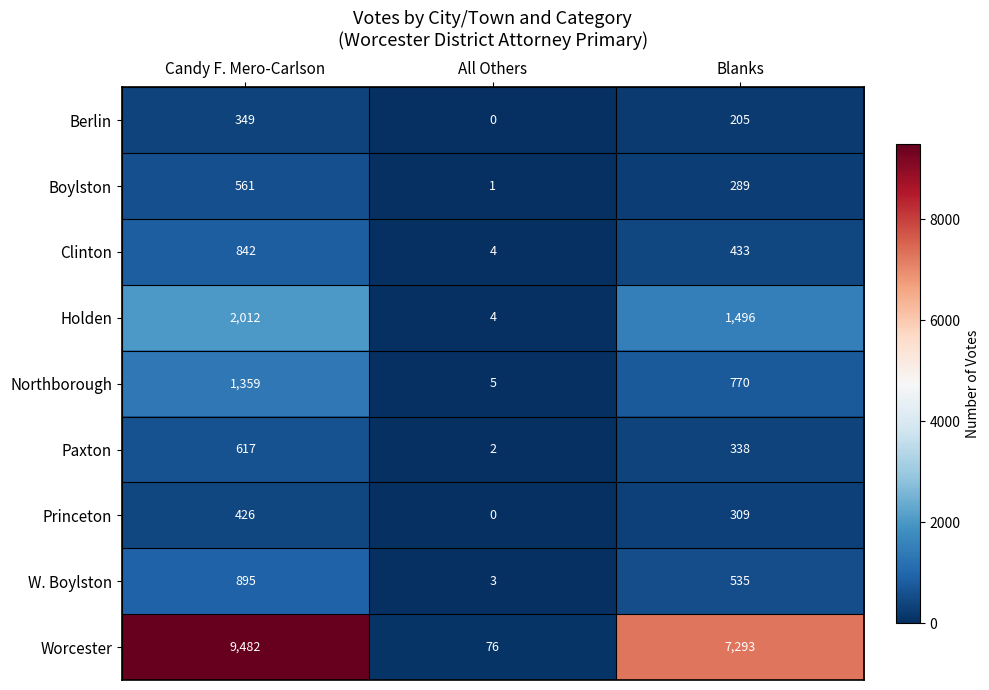

How many categories are shown in the chart?

3